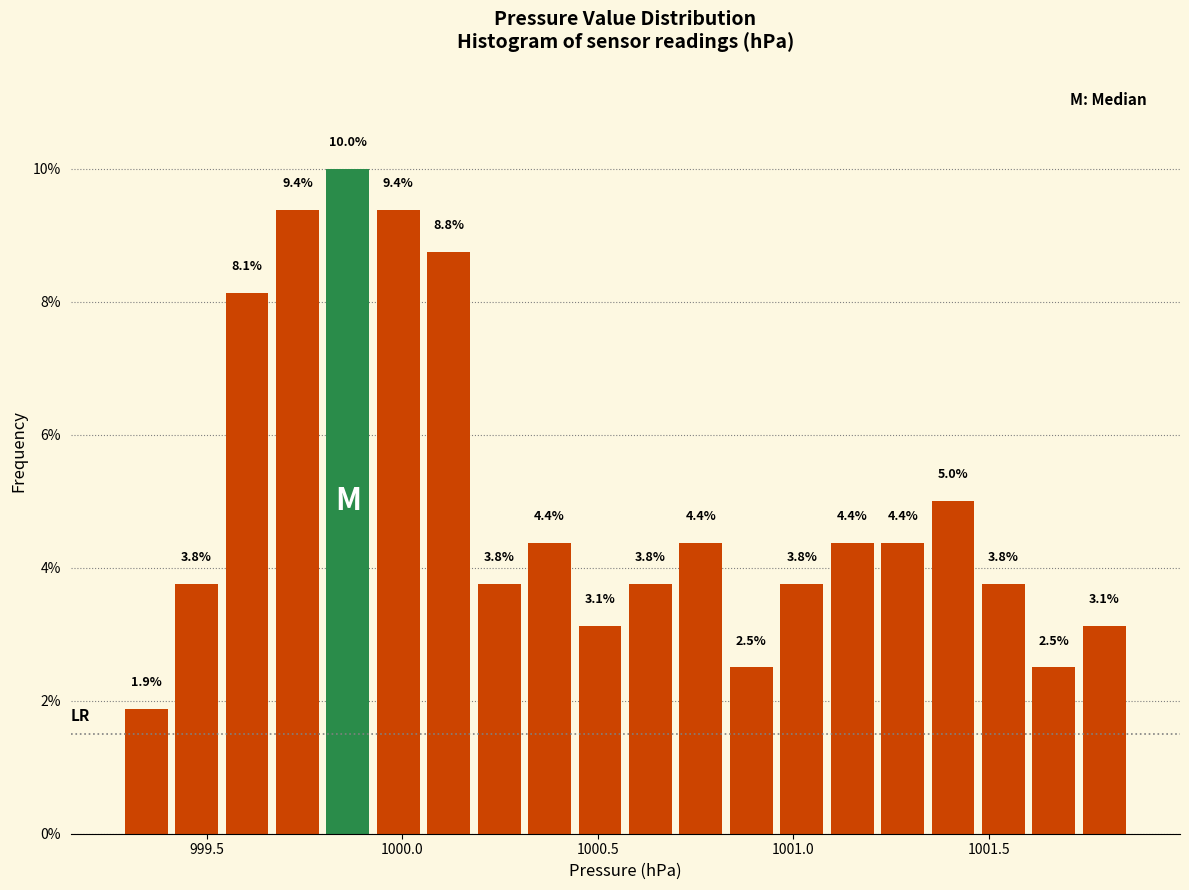

Around what value on the x-axis is the tallest bar? Give the approximate position of its centre, as read against the axis.

999.85